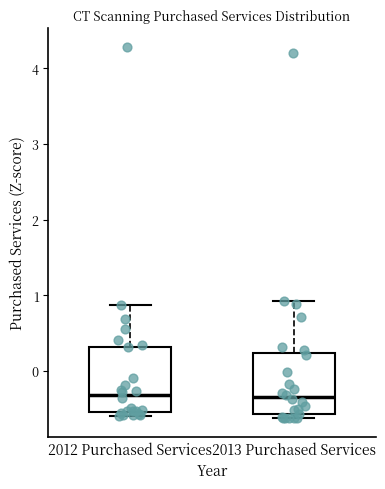

Reading left to right, read every box against the y-axis: the position of its median line, the range the box covers, and the ends of its whiskers. The values are not printed on the chart, so give them approximately, as read against the axis.

2012 Purchased Services: median -0.3, box -0.5 to 0.3, whiskers -0.6 to 0.9
2013 Purchased Services: median -0.3, box -0.6 to 0.2, whiskers -0.6 (just below the box's lower edge) to 0.9